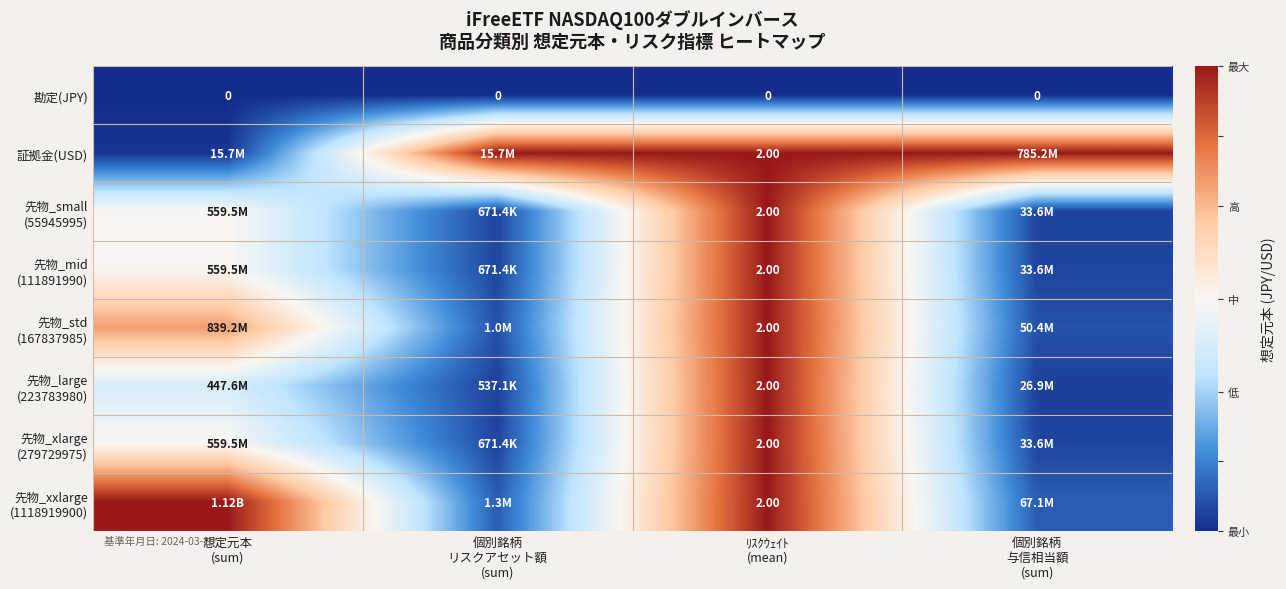

Count the number of data series in this chart.

8